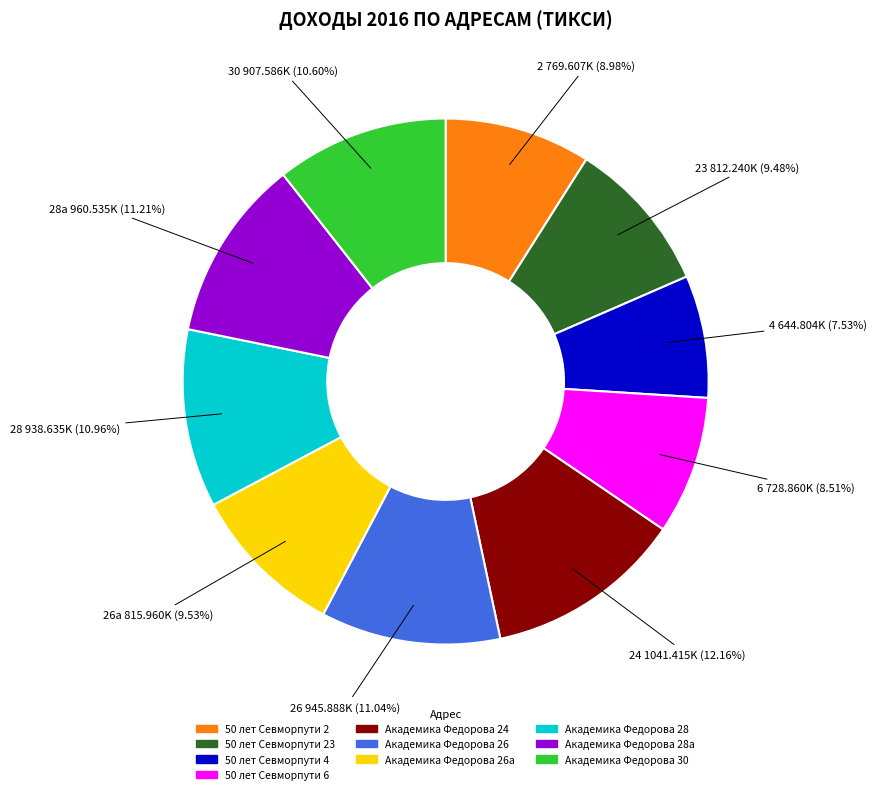

How many segments does this pie chart have?

10